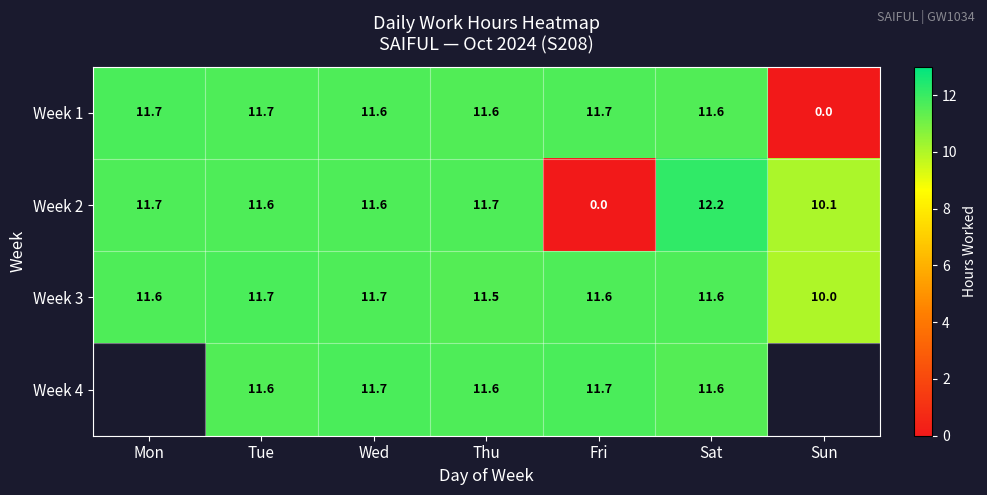

At which label does Week 3 first exceed 11?

Mon